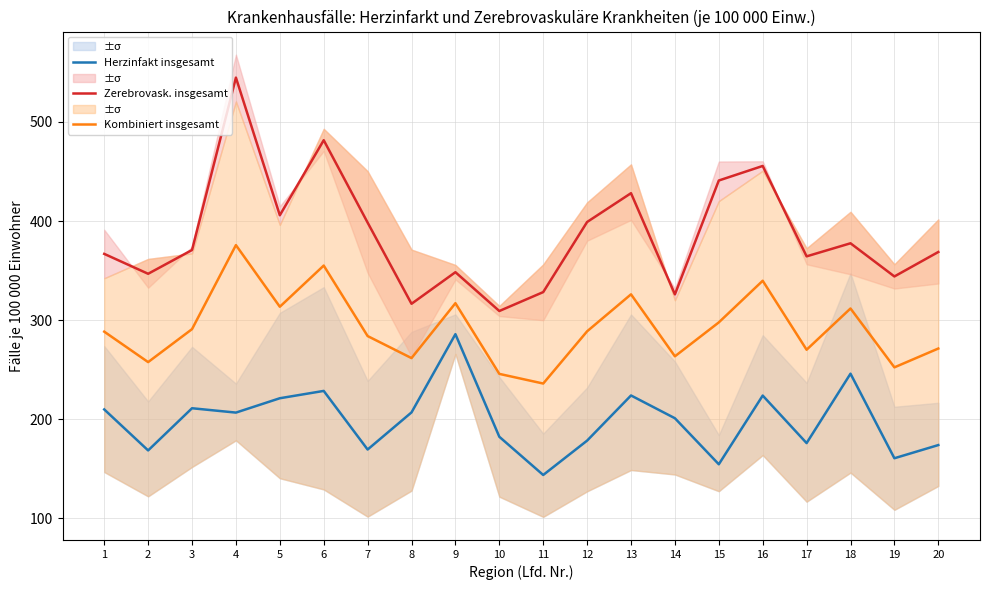

How many values in the Herzinfakt insgesamt series exceed 206?

10